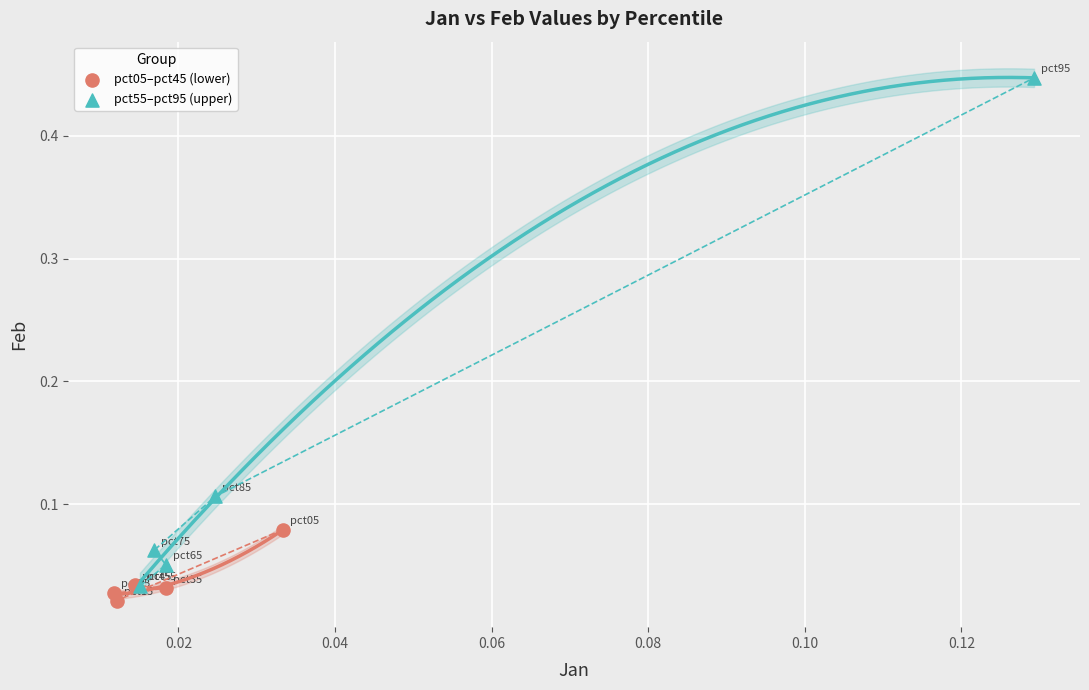

Which series has the widest spread of Y values?

pct55–pct95 (upper)